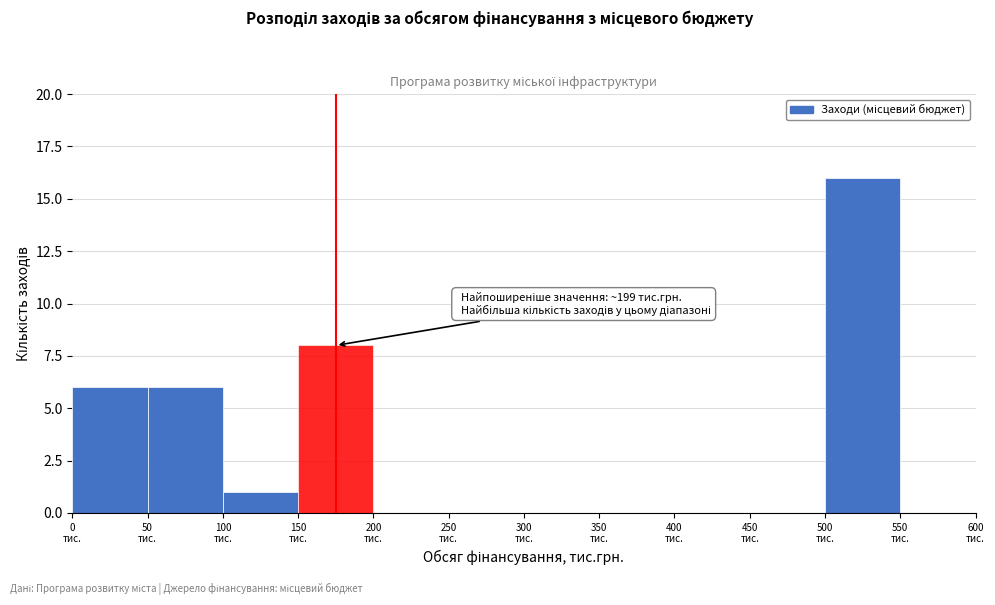

Over which range of the x-axis is the bar tallest?

500 to 550